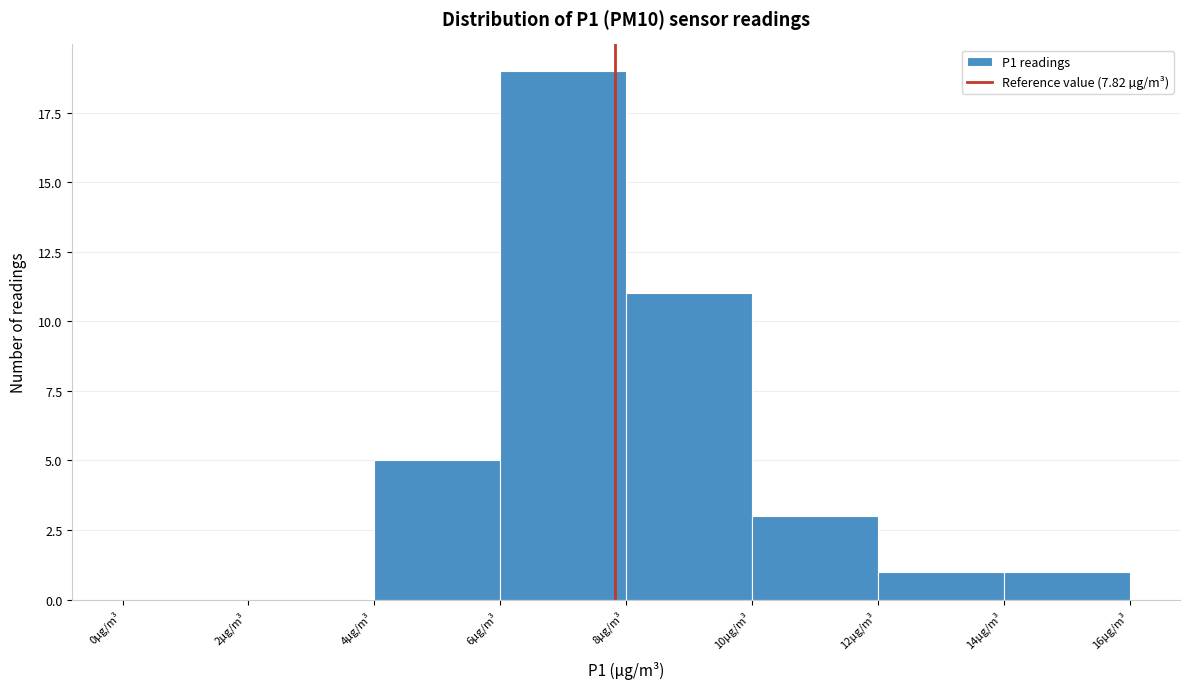

Reading left to right, transcribe this chart: for each bar, give the range it covers on the x-axis and its height. The values are not printed on the chart, so give them approximately, as read against the axis.

0 to 2: 0
2 to 4: 0
4 to 6: 5
6 to 8: 19
8 to 10: 11
10 to 12: 3
12 to 14: 1
14 to 16: 1